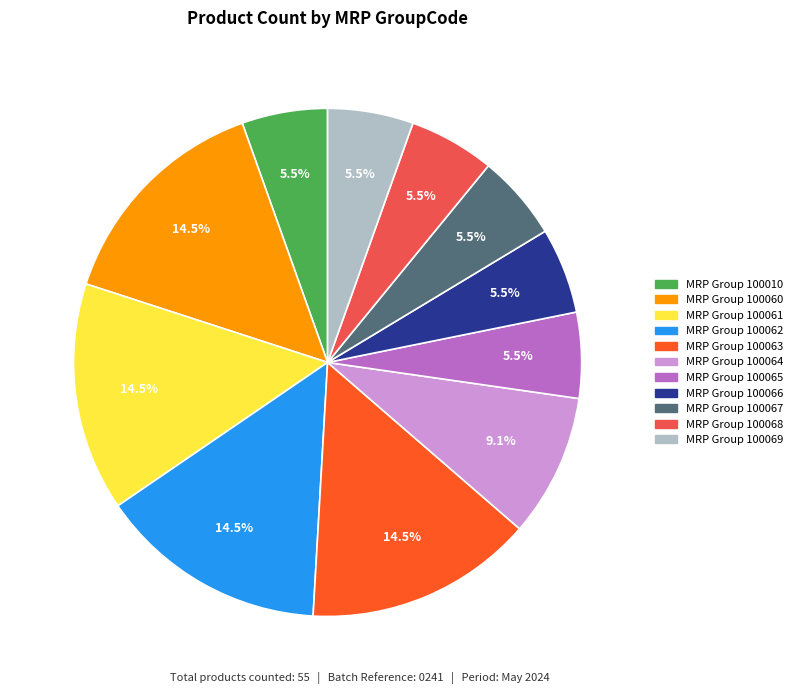

Count the number of slices in the pie.

11